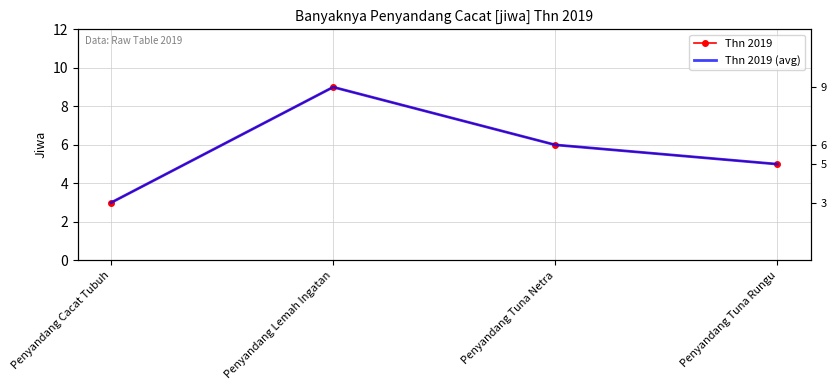

Where is the first local maximum for Thn 2019?

Penyandang Lemah Ingatan